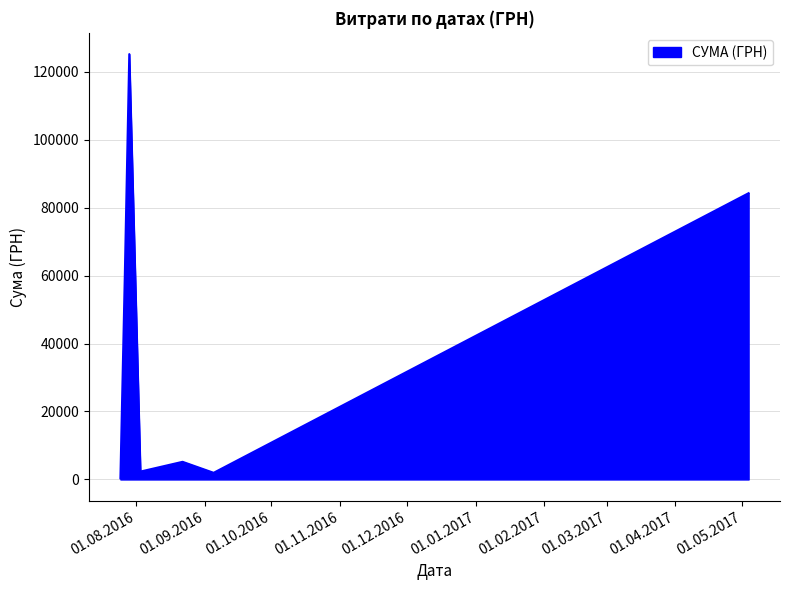

What is the average value?

39956.4